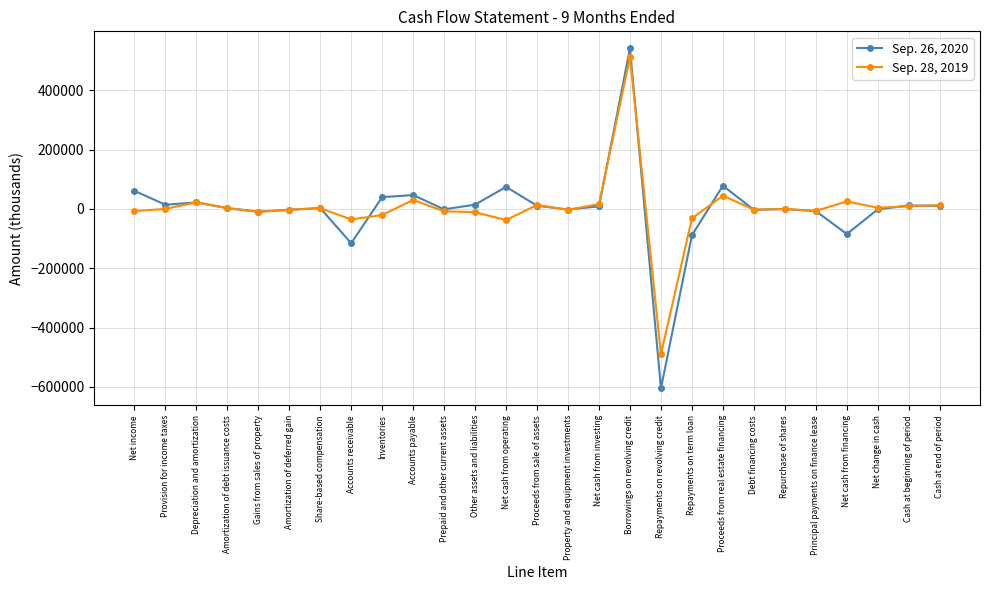

List the series in order of their peak value, lowest first.

Sep. 28, 2019, Sep. 26, 2020